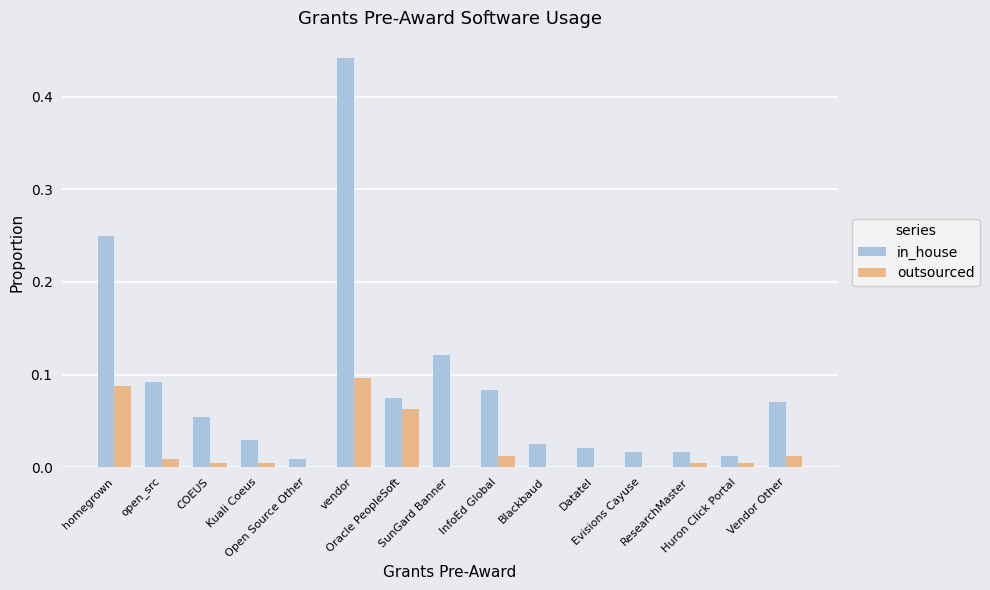

The value of in_house at InfoEd Global is 0.0. True or false?

False